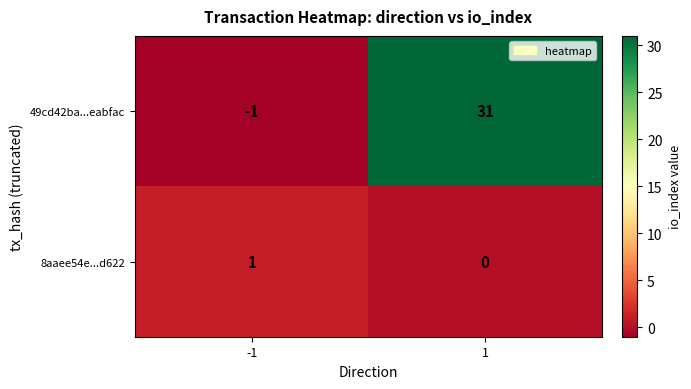

Which series has the largest range (max minus min)?

49cd42ba...eabfac